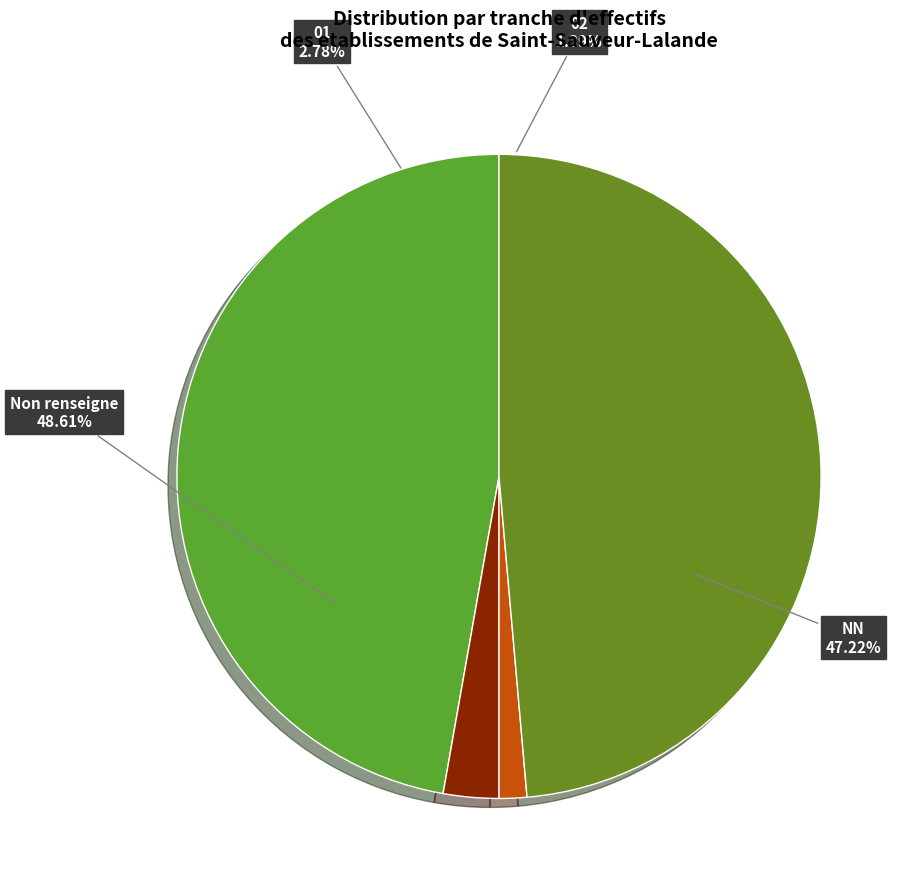

To the nearest percent, what is the difference between the 02 and 01 slice percentages?

1%